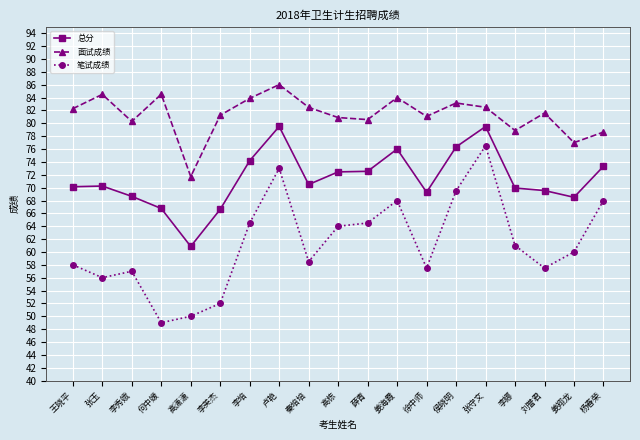

Which category has the highest value in the 面试成绩 series?

卢艳